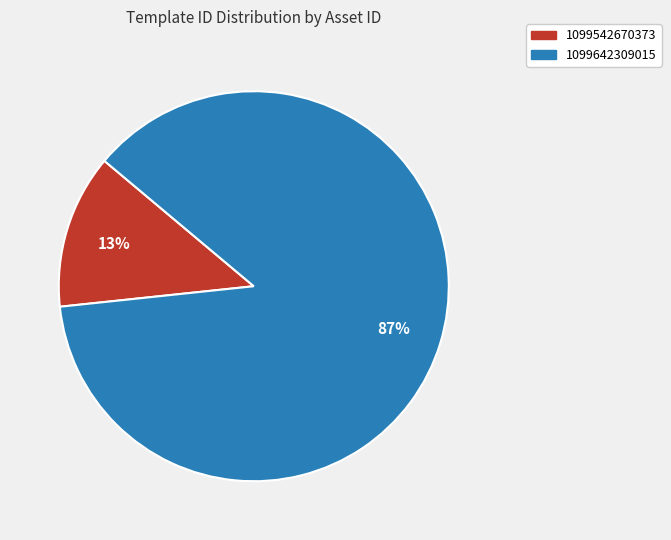

How many segments does this pie chart have?

2